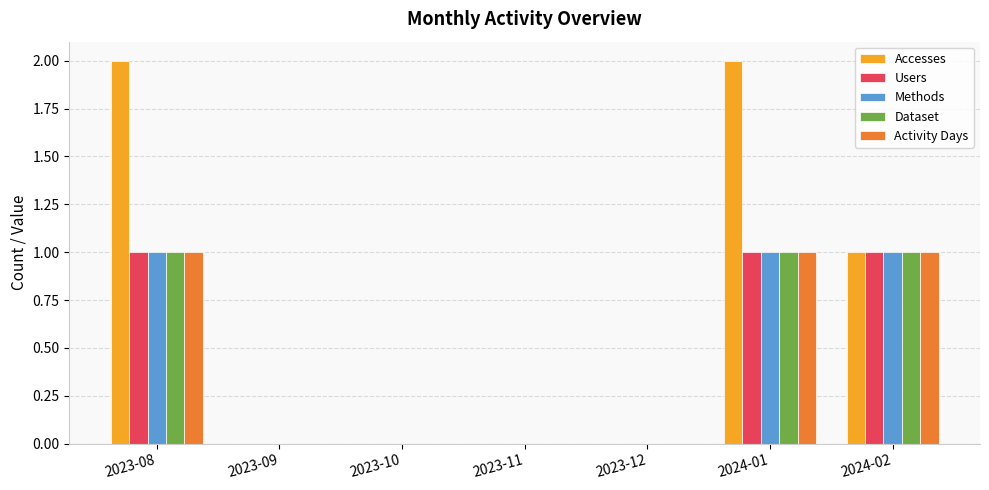

Are the bars grouped side by side (vs. stacked)?

Yes